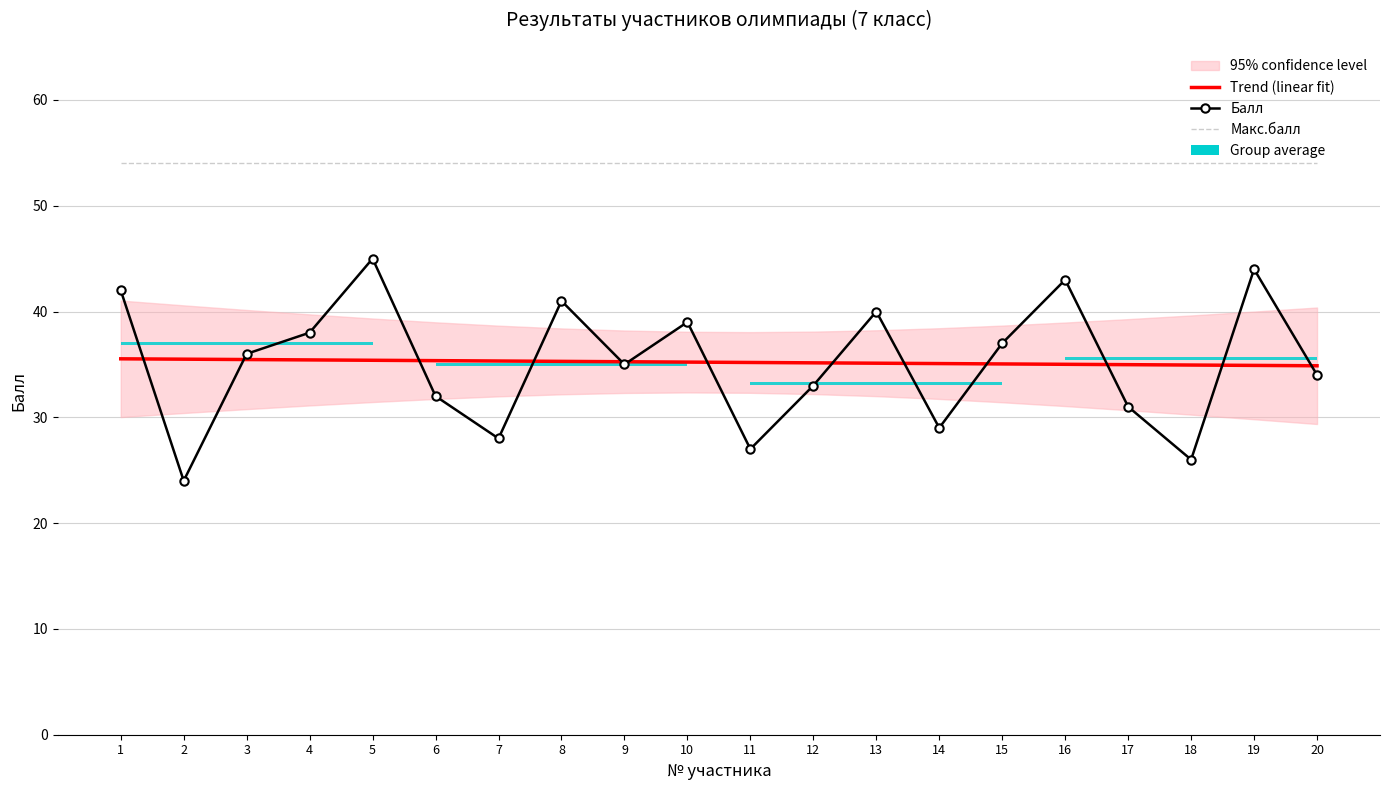

True or false: Макс.балл and Балл cross at least once.

False